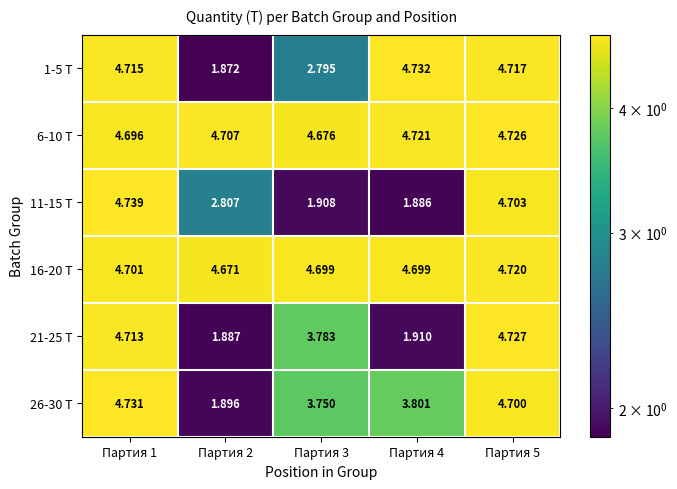

What is the difference between the highest and lowest values at Партия 2?

2.8